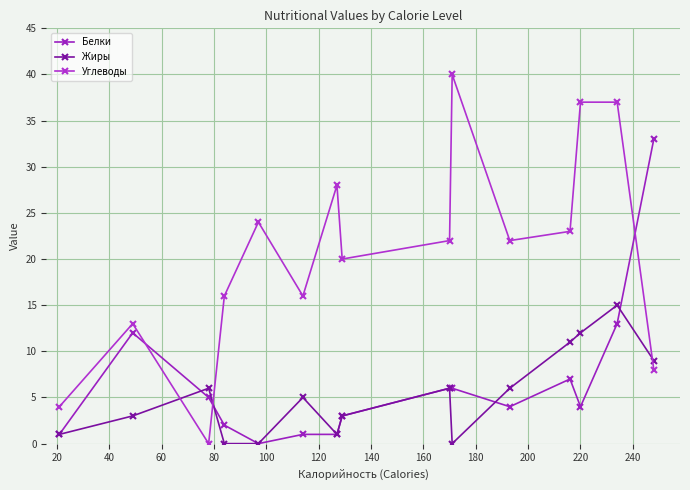

Is this an area chart (filled region under the line)?

No